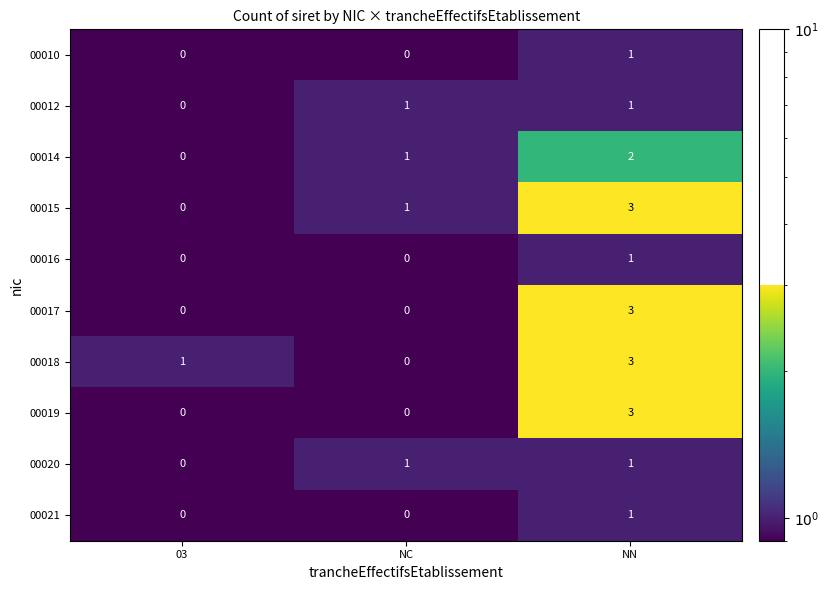

At which category is the sum across all series the highest?

NN